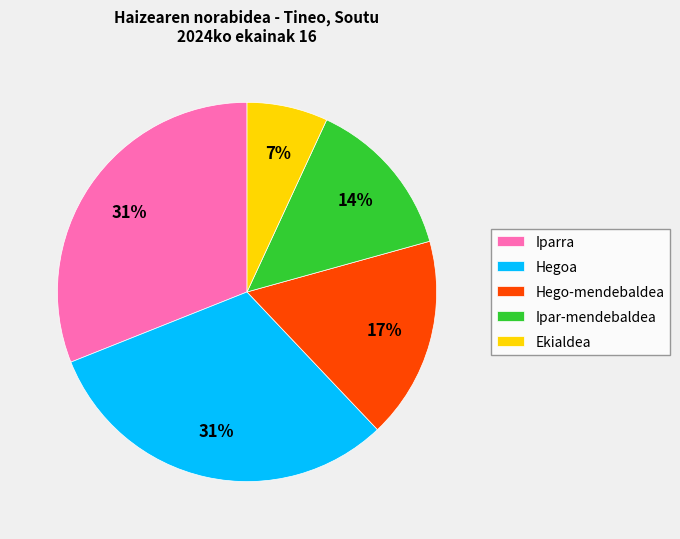

To the nearest percent, what is the combined percentage of Hego-mendebaldea and Ekialdea?

24%